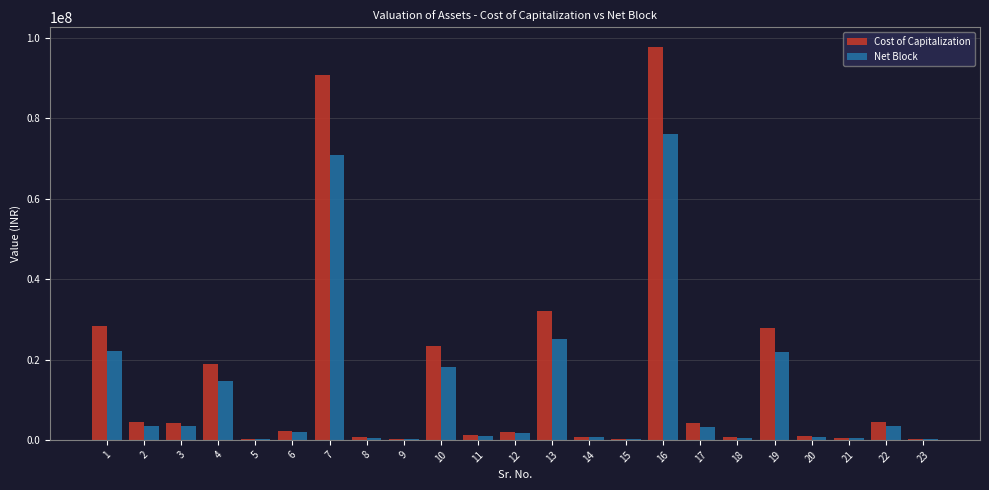

How many distinct data groups are displayed?

2